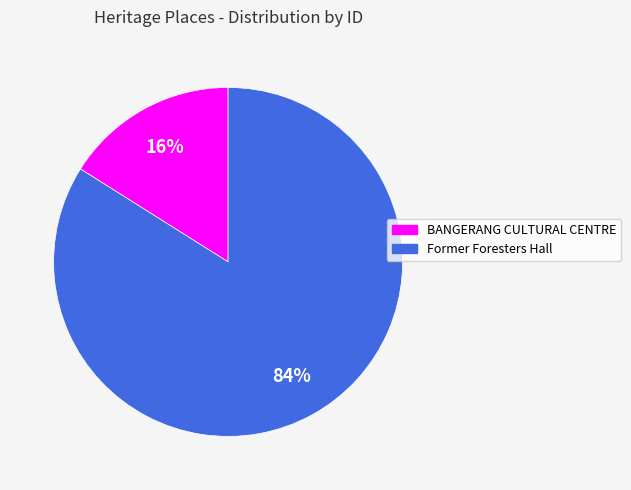

Count the number of slices in the pie.

2